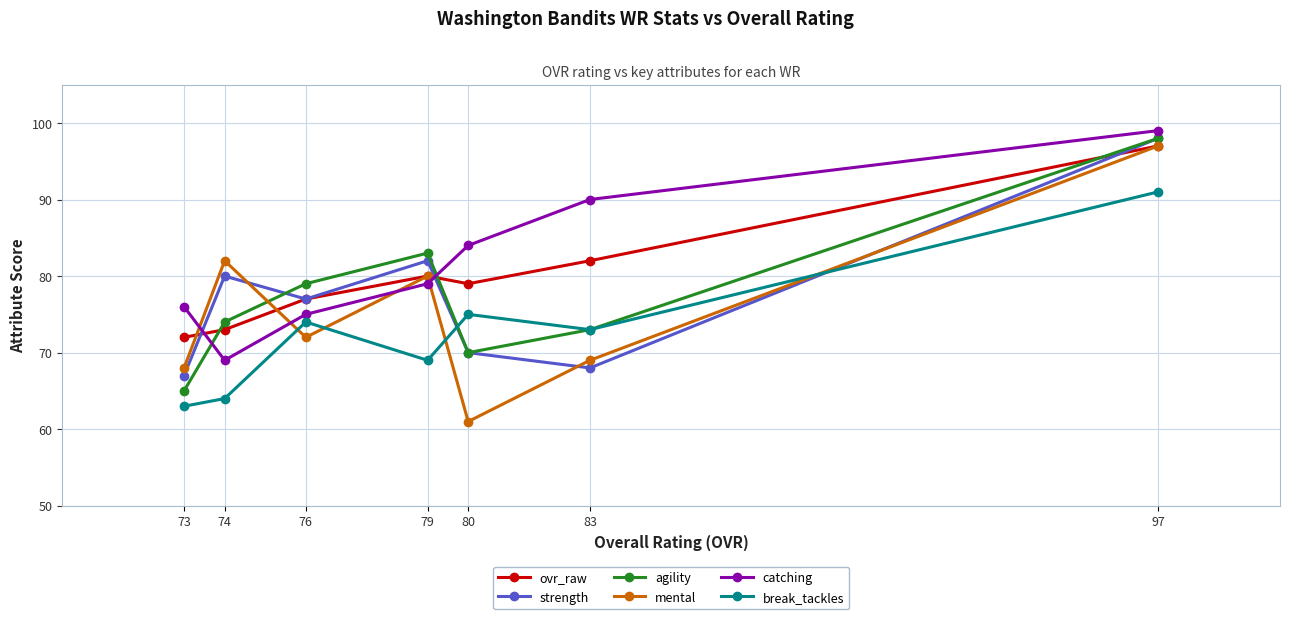

What is the difference between the catching values at 80 and 74?

15